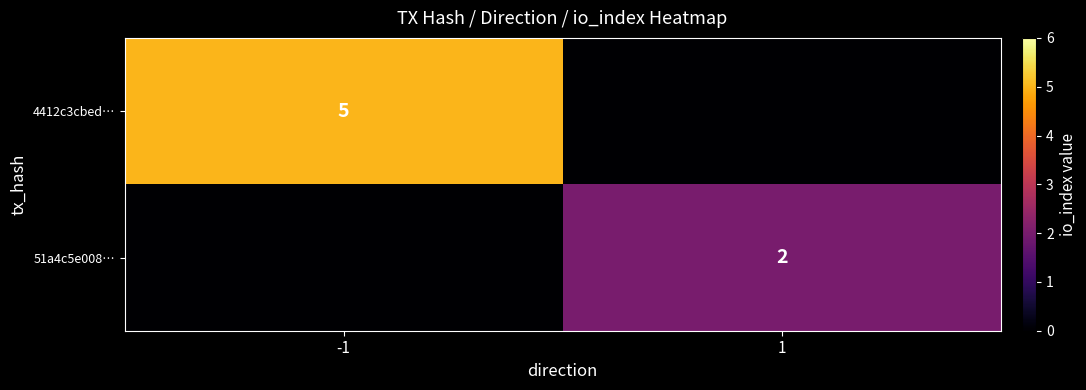

True or false: 51a4c5e008… has a value of 2 at 1.

True